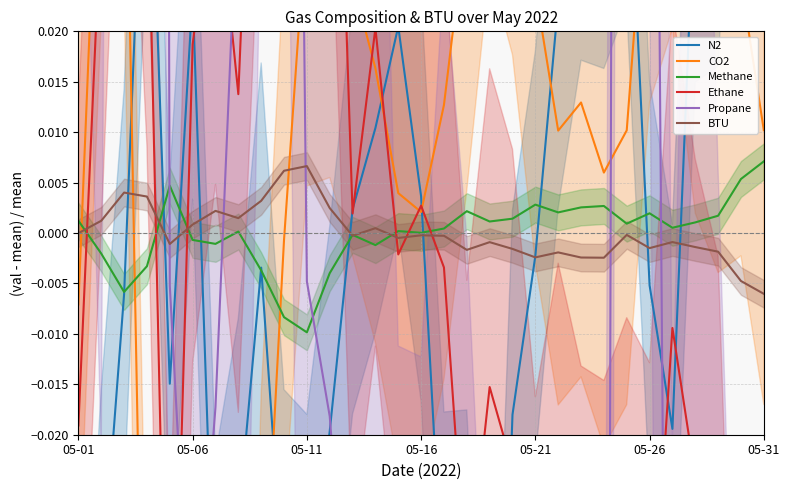

Rank the series by their maximum value, from lowest to highest.

BTU, Methane, CO2, N2, Ethane, Propane